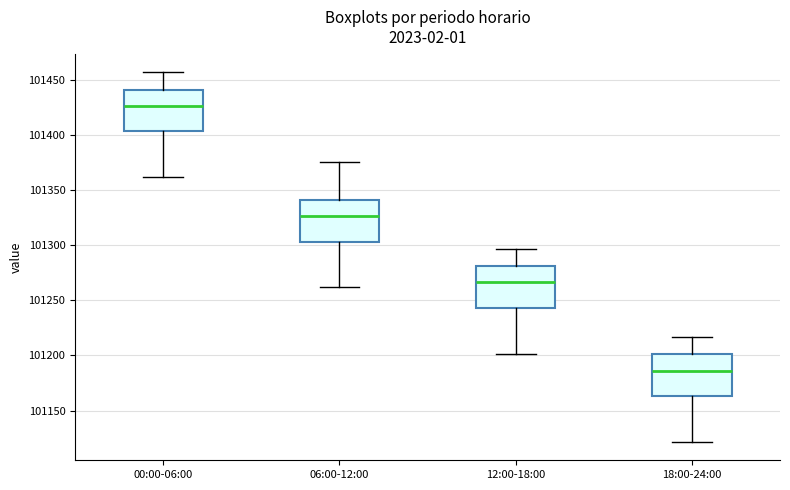

Reading left to right, transcribe this box plot: for each box, give where its median line is, the range the box spans, and where its two whiskers end, as read against the y-axis. The values are not printed on the chart, so give them approximately, as read against the axis.

00:00-06:00: median 101425, box 101405 to 101440, whiskers 101360 to 101455
06:00-12:00: median 101325, box 101305 to 101340, whiskers 101260 to 101375
12:00-18:00: median 101265, box 101245 to 101280, whiskers 101200 to 101295
18:00-24:00: median 101185, box 101165 to 101200, whiskers 101120 to 101215